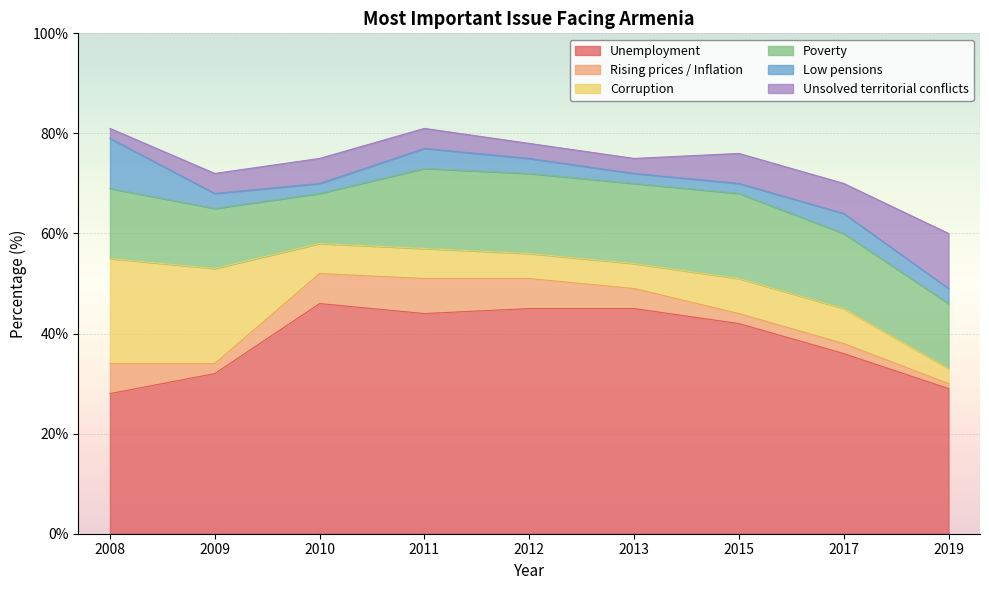

What is the maximum value shown in the chart?

46